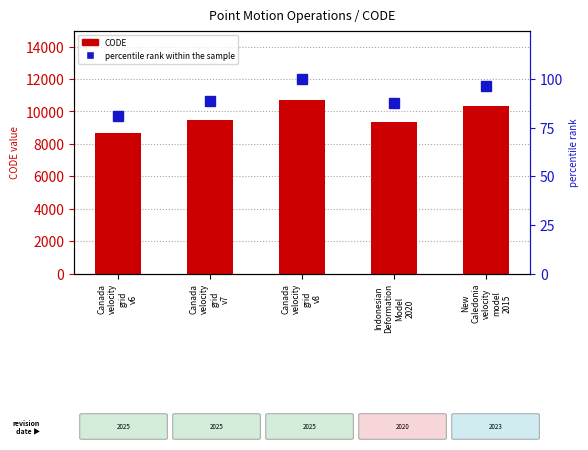

List the series in order of their peak value, highest first.

CODE, percentile rank within the sample